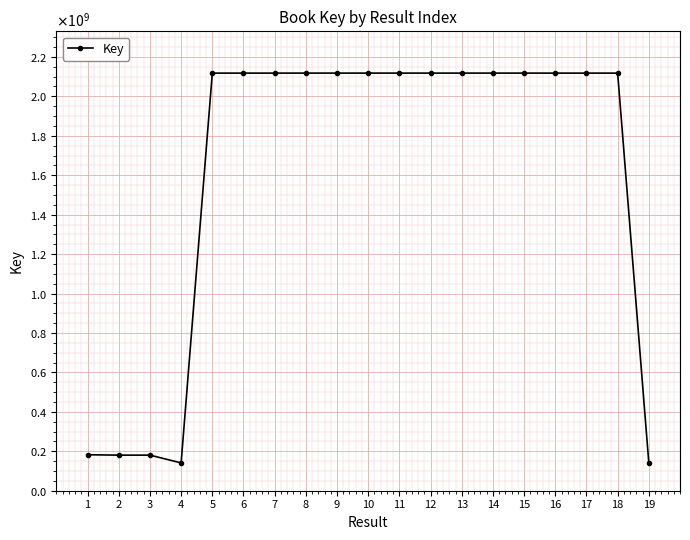

What is the change in value from 15 to 19?

-1976895507